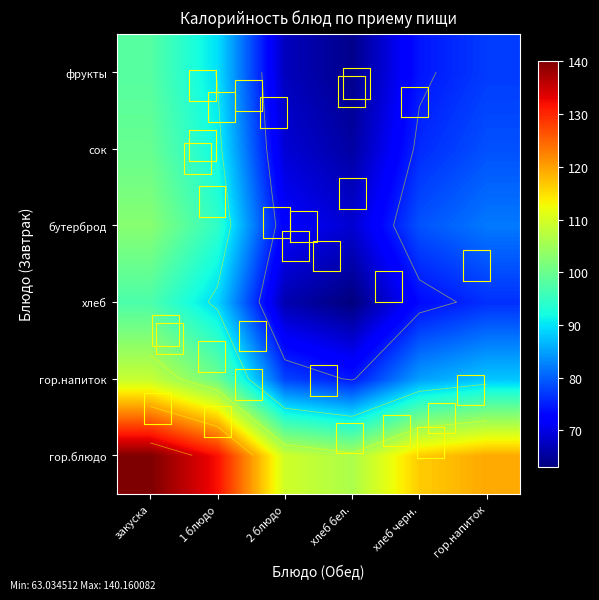

At how many categories does at least one series exceed 108?

5